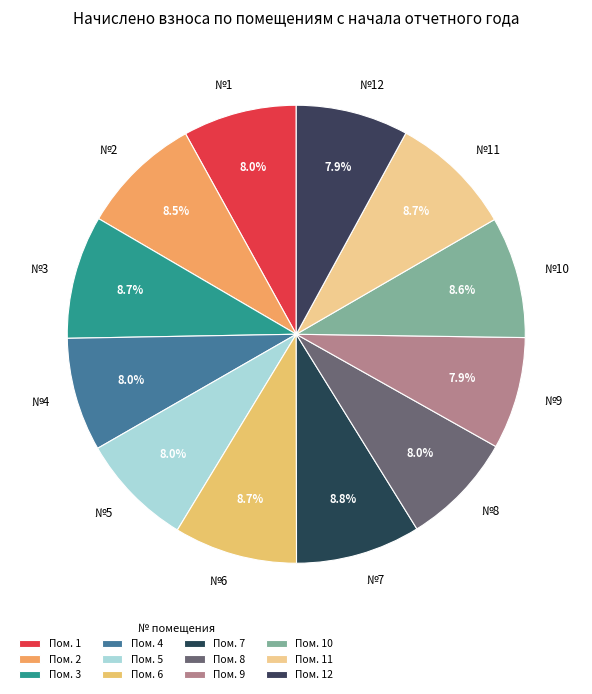

To the nearest percent, what is the average slice percentage?

8%